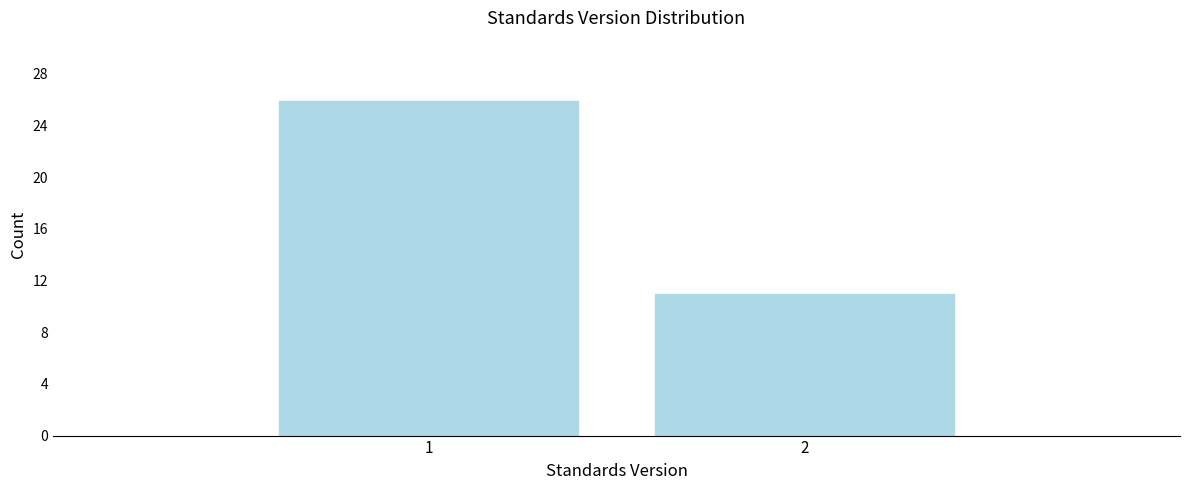

Reading right to left, list all the values displayed in this chart.

2=11	1=26